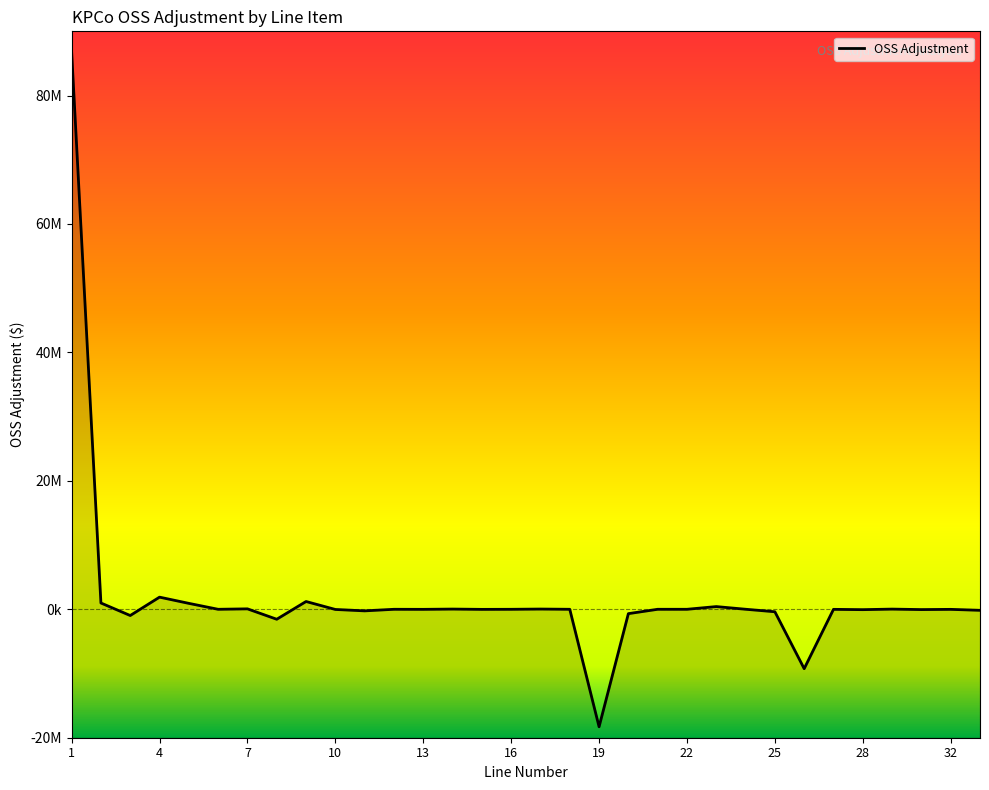

What is the minimum value shown in the chart?

-18297432.1